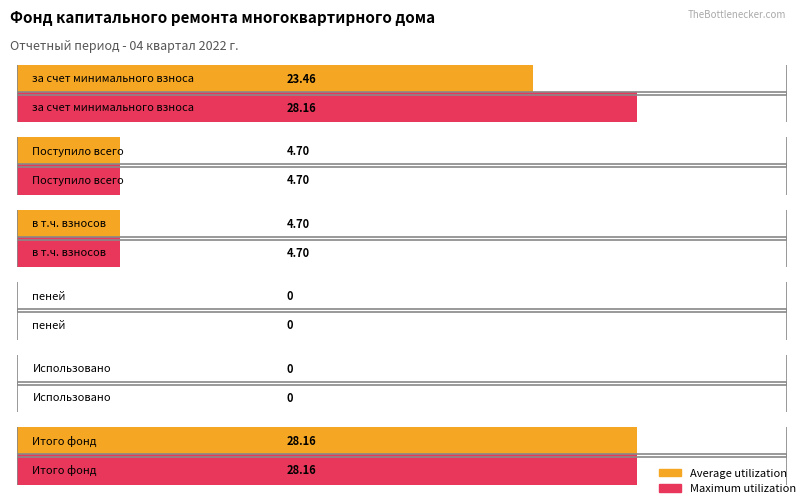

How many groups of bars are there?

6